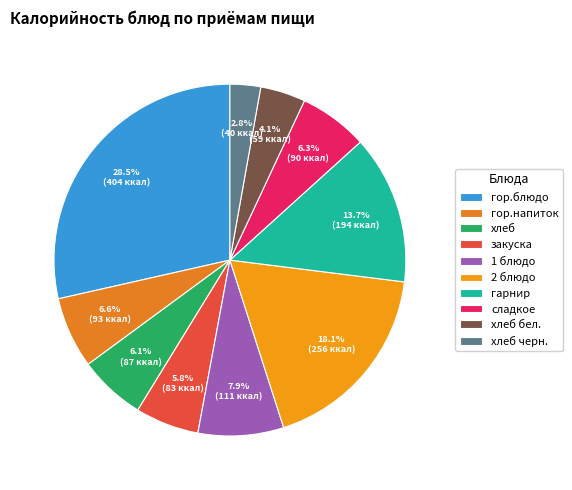

Which slice is the smallest?

хлеб черн.